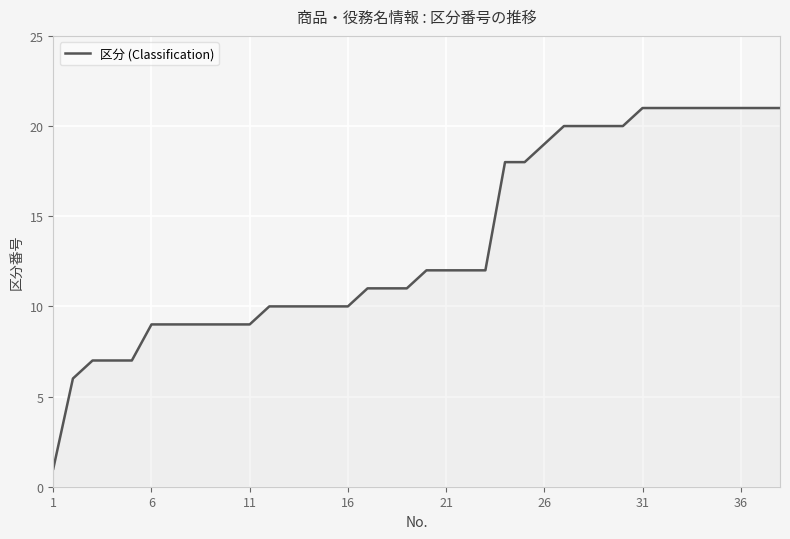

What is the difference between the maximum and minimum values?

20